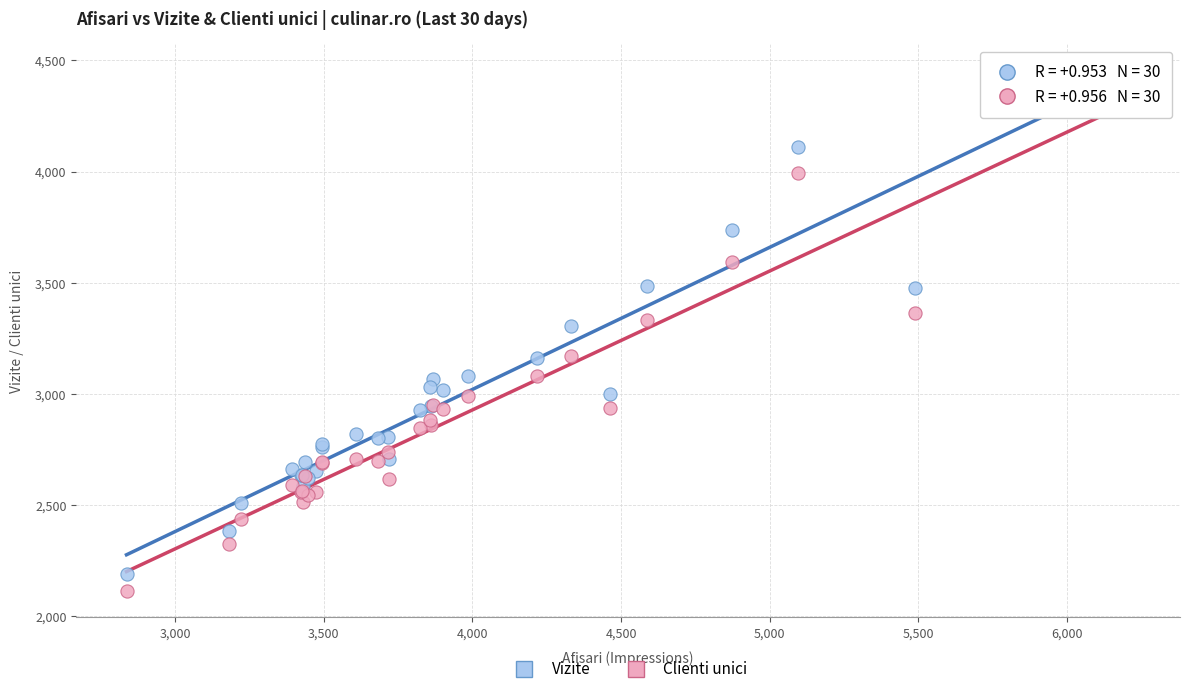

In the Clienti unici series, what Y value is closest to 3251?

3170